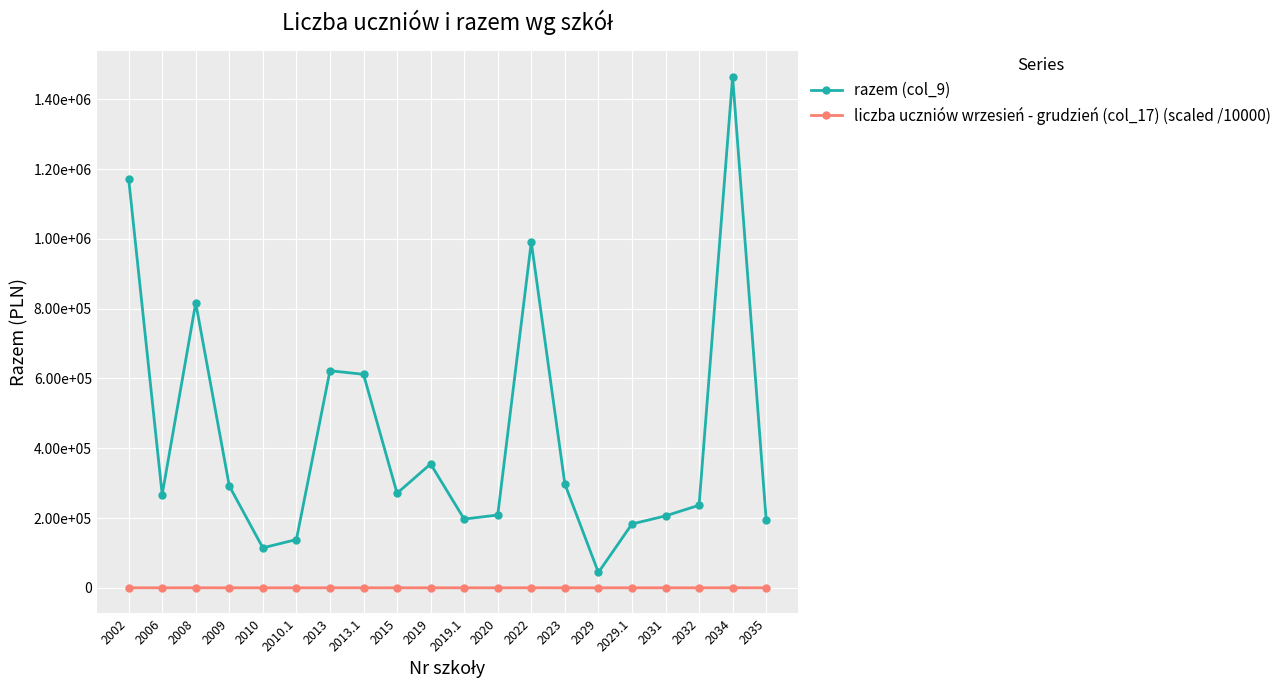

What is the label of the 1st point from the left?

2002